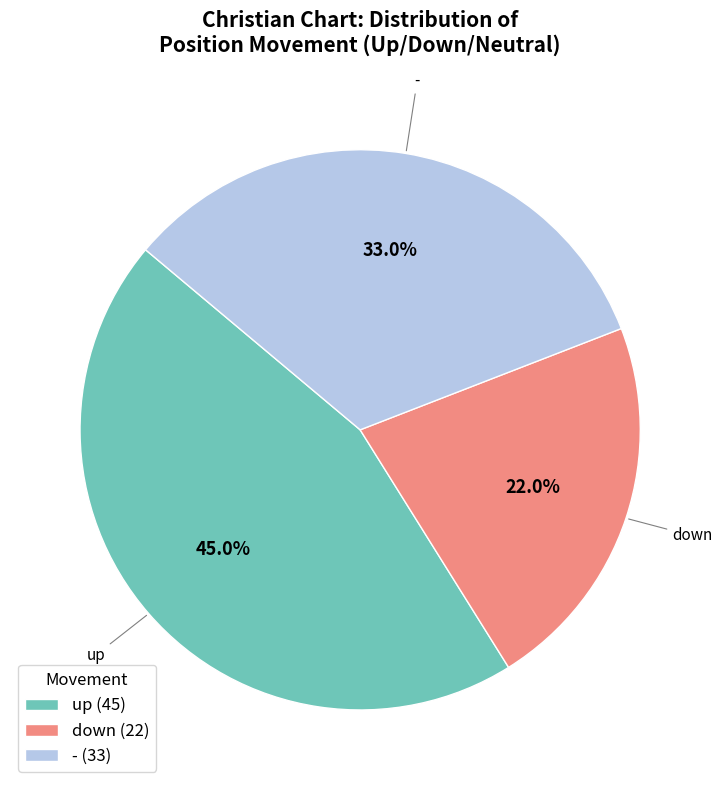

Combined, do - and up account for over 50%?

Yes